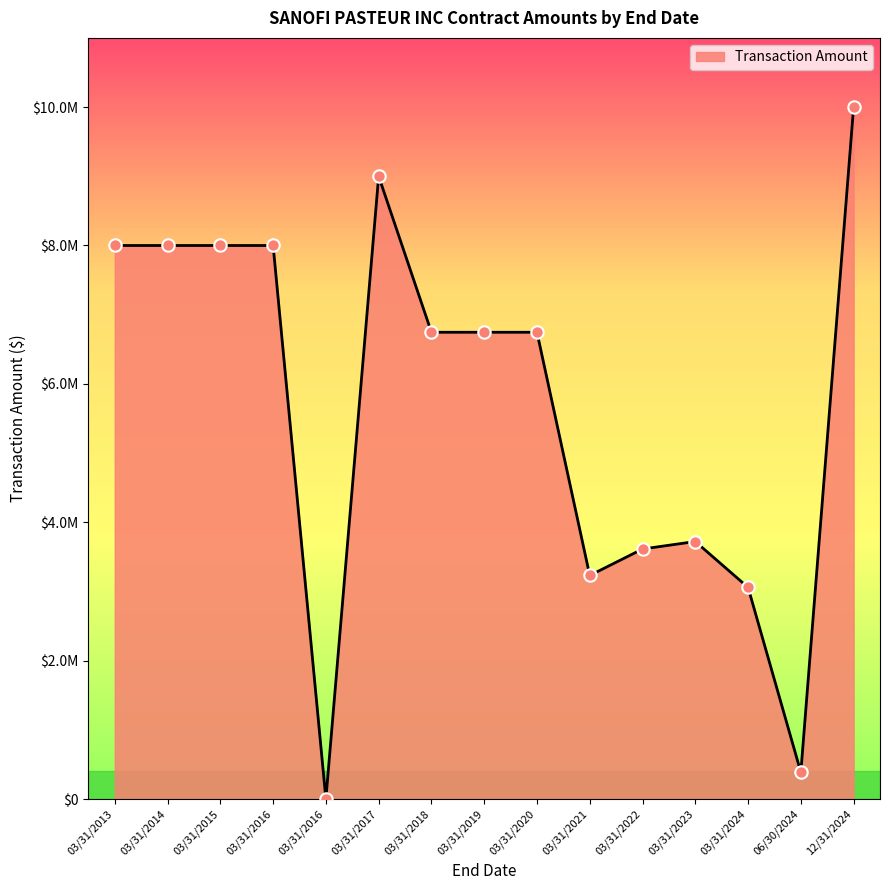

What is the change in value from 03/31/2016 to 03/31/2019?

-1253920.0